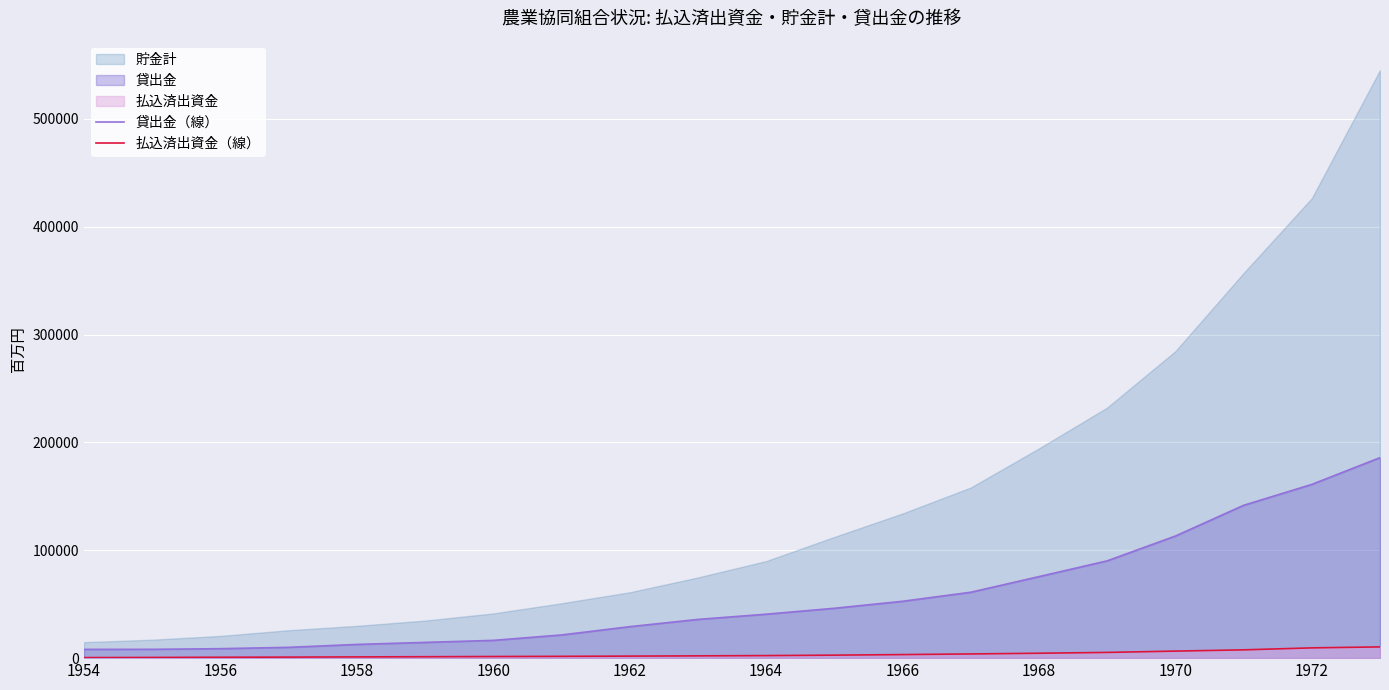

True or false: 払込済出資金（線） and 貸出金（線） intersect in this chart.

False